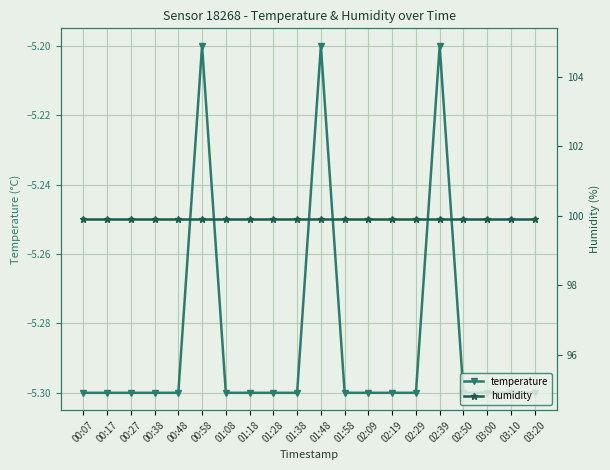

What is the total value across all series at 00:17?

94.6